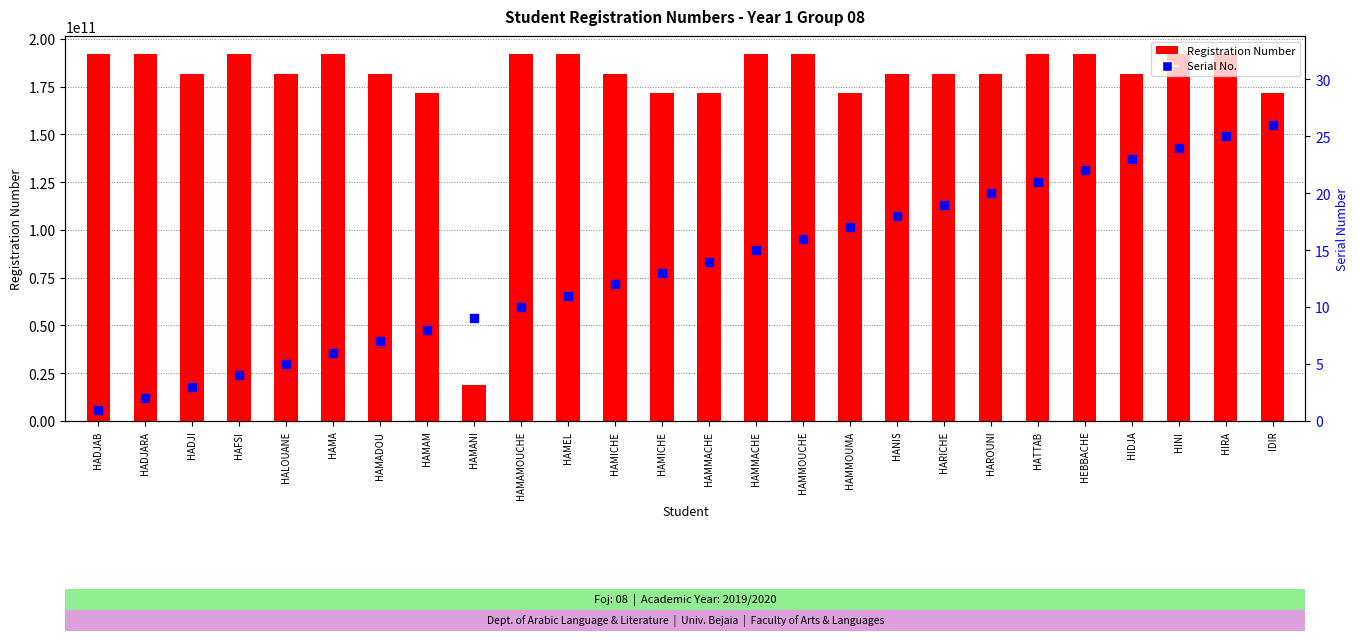

Which series has the largest total across all categories?

Registration Number